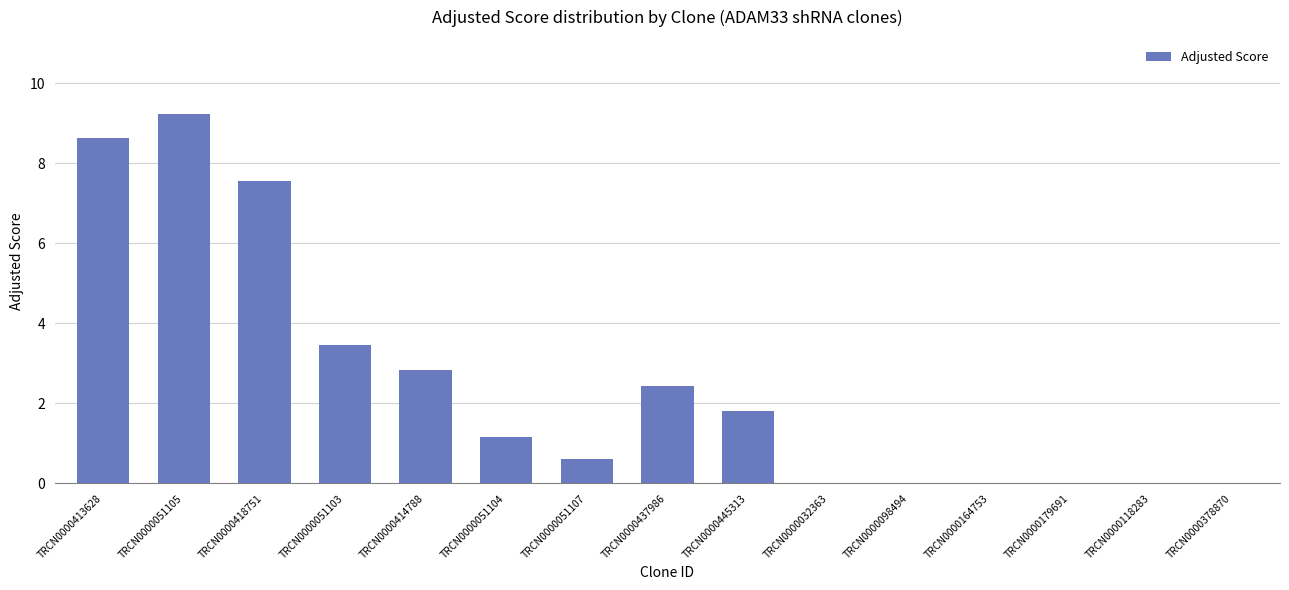

Where does the data first go above 1?

TRCN0000413628